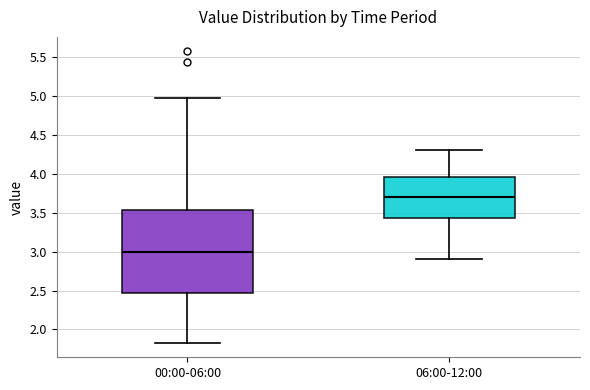

Reading left to right, read every box against the y-axis: the position of its median line, the range the box covers, and the ends of its whiskers. The values are not printed on the chart, so give them approximately, as read against the axis.

00:00-06:00: median 3.00, box 2.45 to 3.55, whiskers 1.85 to 4.95
06:00-12:00: median 3.70, box 3.45 to 3.95, whiskers 2.90 to 4.30